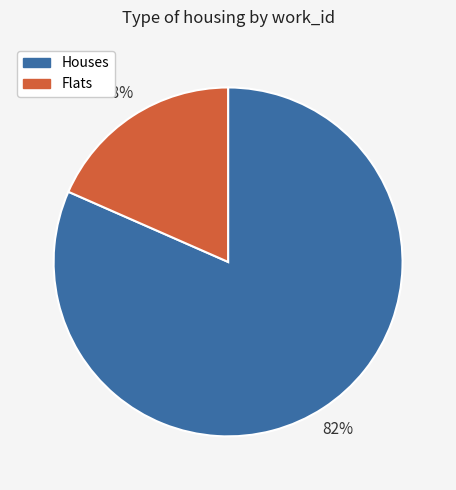

To the nearest percent, what is the average slice percentage?

50%